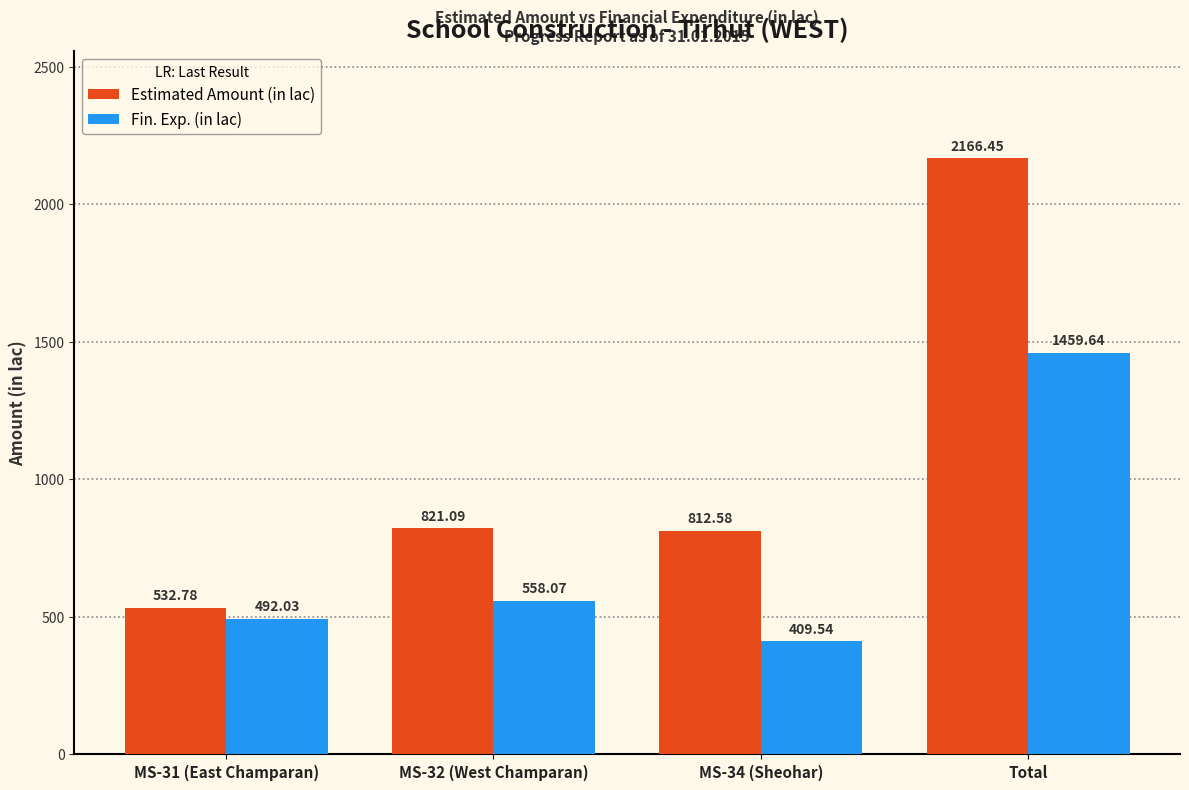

What is the average value of the Estimated Amount (in lac) series?

1083.2